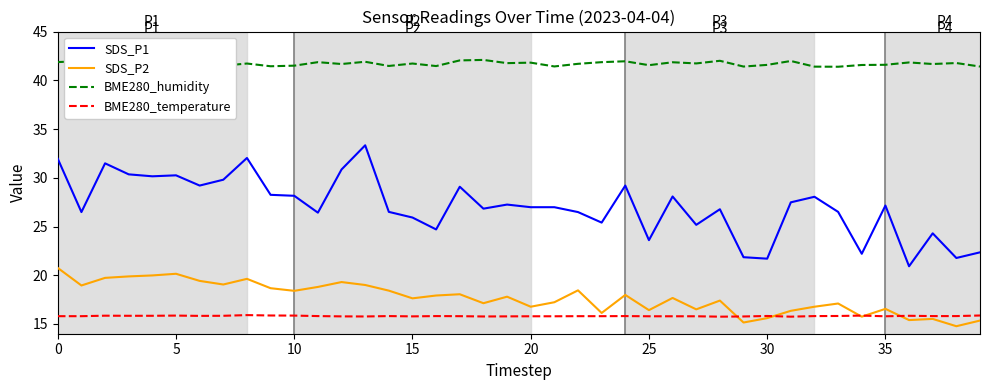

Which series has the largest total across all categories?

BME280_humidity